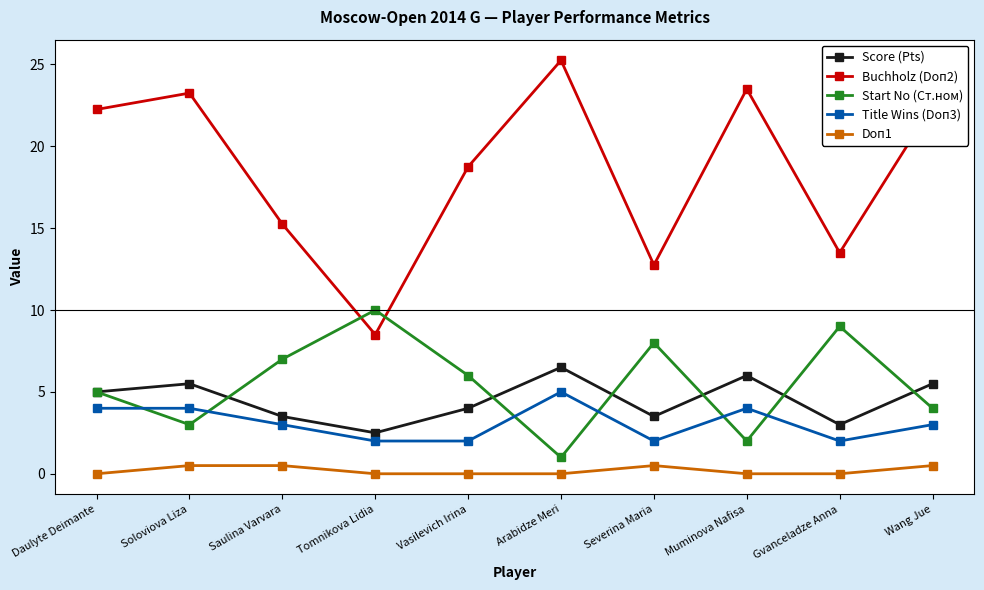

Which label corresponds to the largest value in the chart?

Arabidze Meri